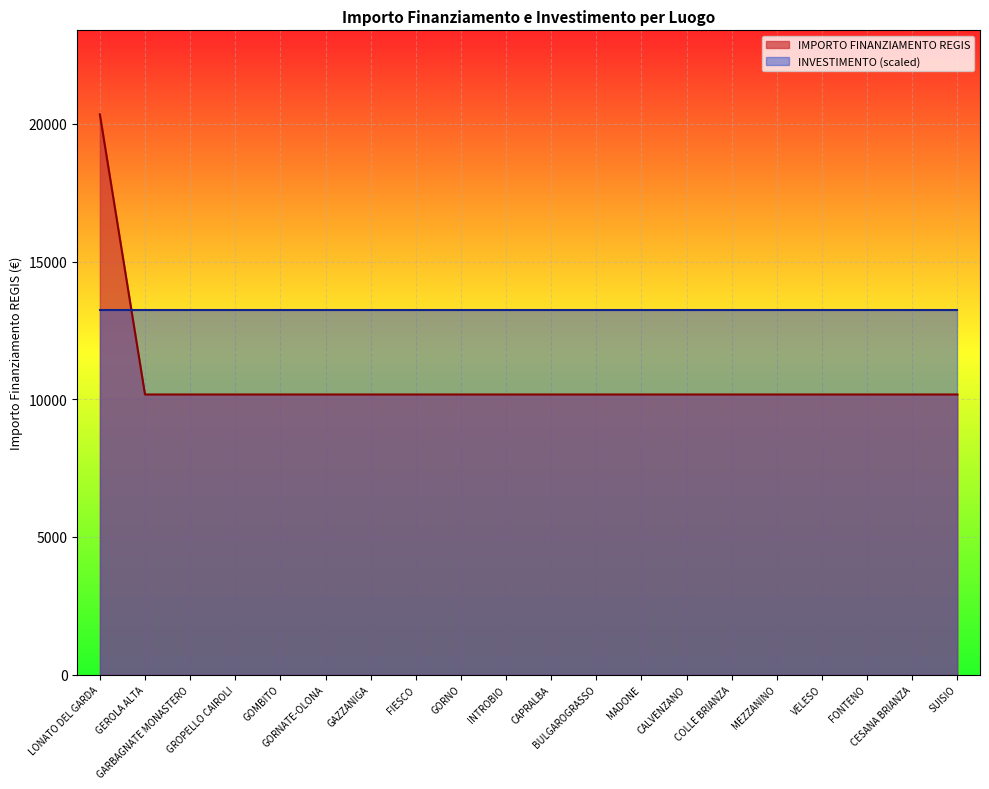

What is the sum of all values?

213612